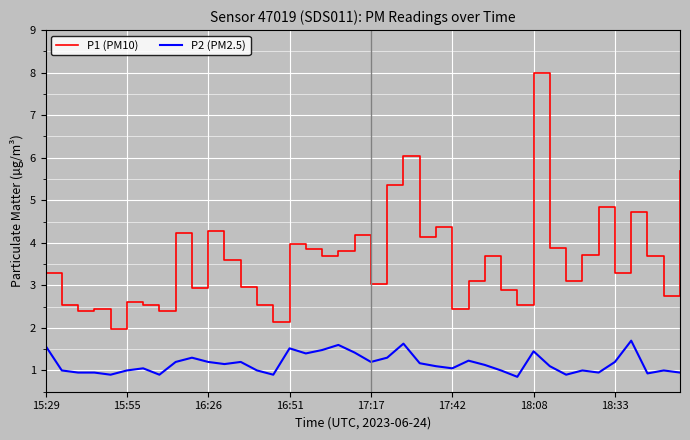

True or false: P1 (PM10) and P2 (PM2.5) cross at least once.

False